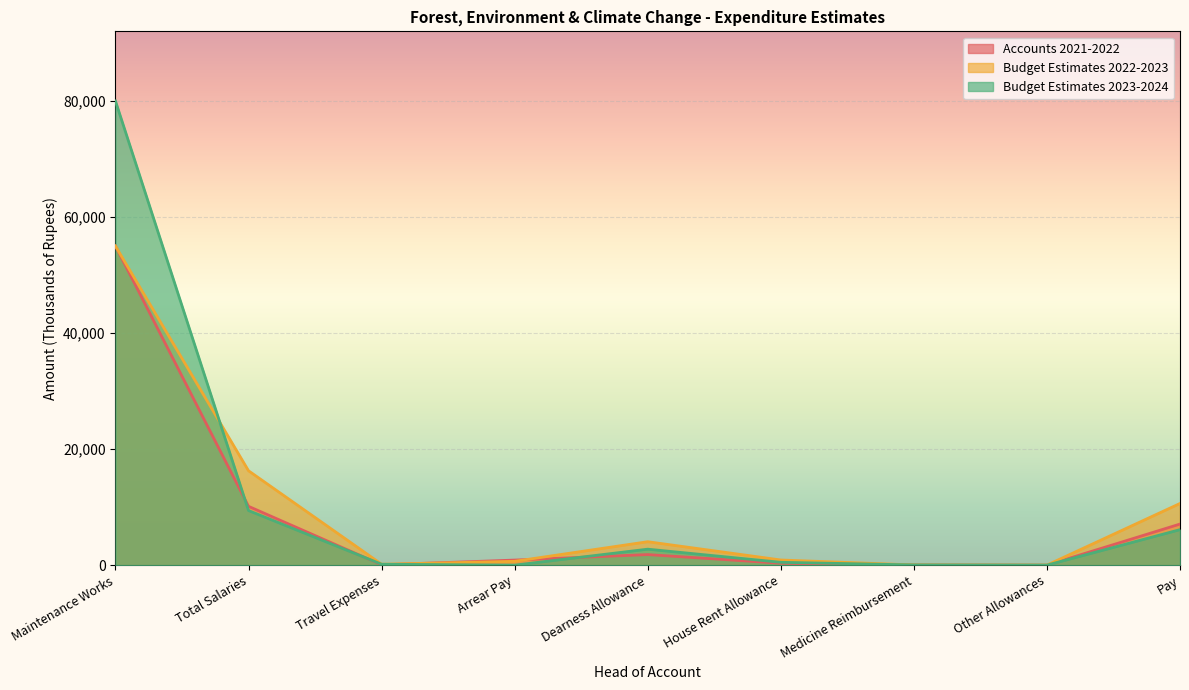

At Arrear Pay, list the series in order from smallest to largest.

Budget Estimates 2023-2024, Budget Estimates 2022-2023, Accounts 2021-2022